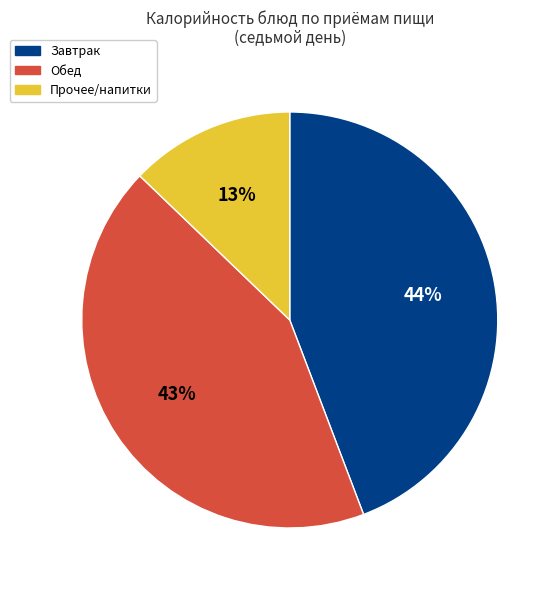

How many slices are in this pie chart?

3